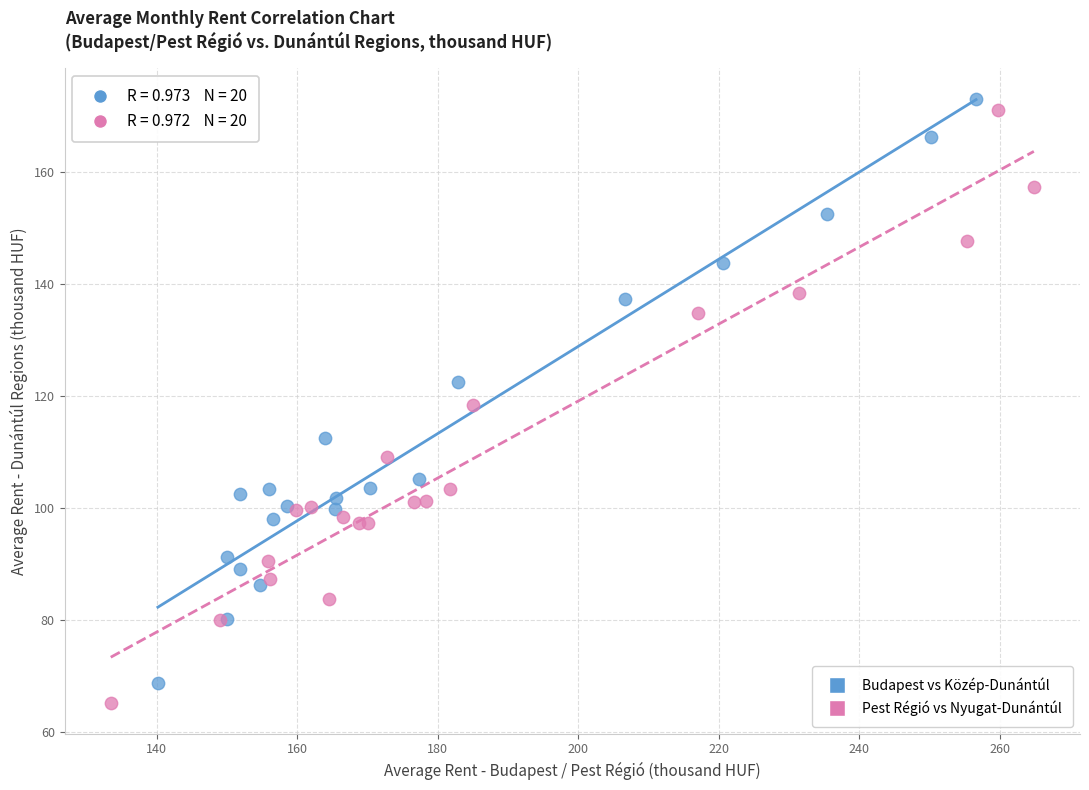

What are all the series names shown in the legend?

Budapest vs Közép-Dunántúl, Pest Régió vs Nyugat-Dunántúl